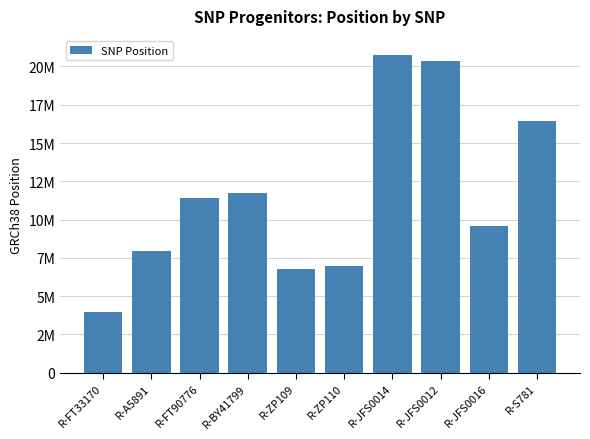

Does the chart contain any negative values?

No